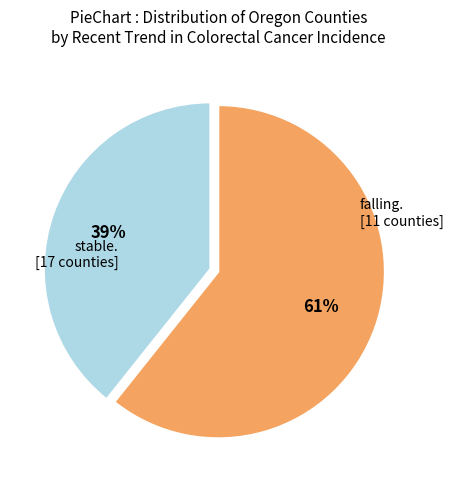

Is there any slice that represents more than half of the pie?

Yes